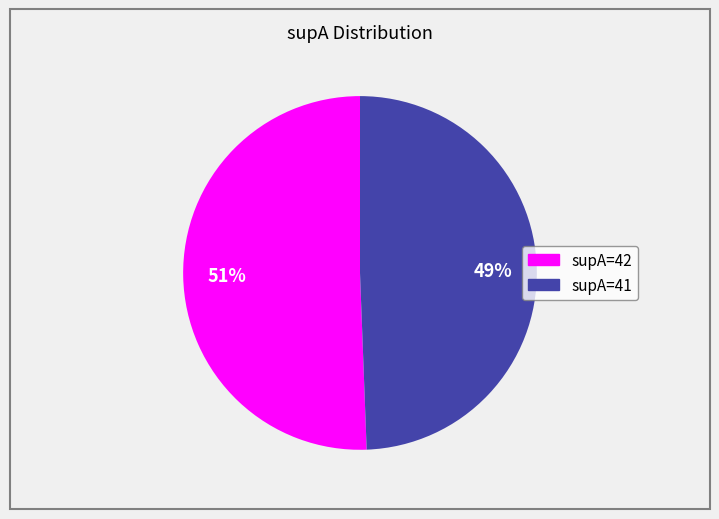

Does any single category account for the majority?

Yes